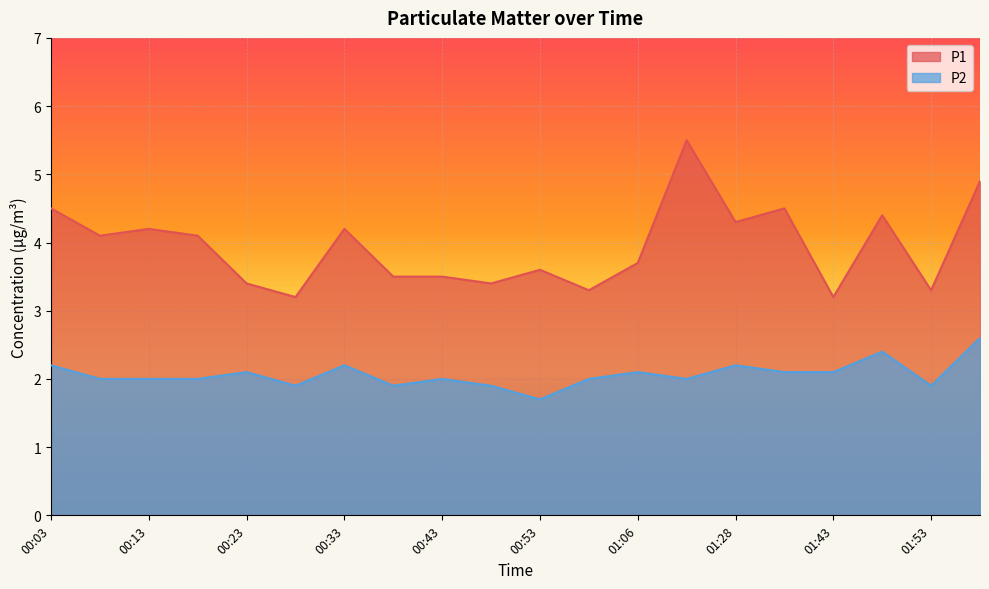

Count the P2 values in the range 2 to 3.

15